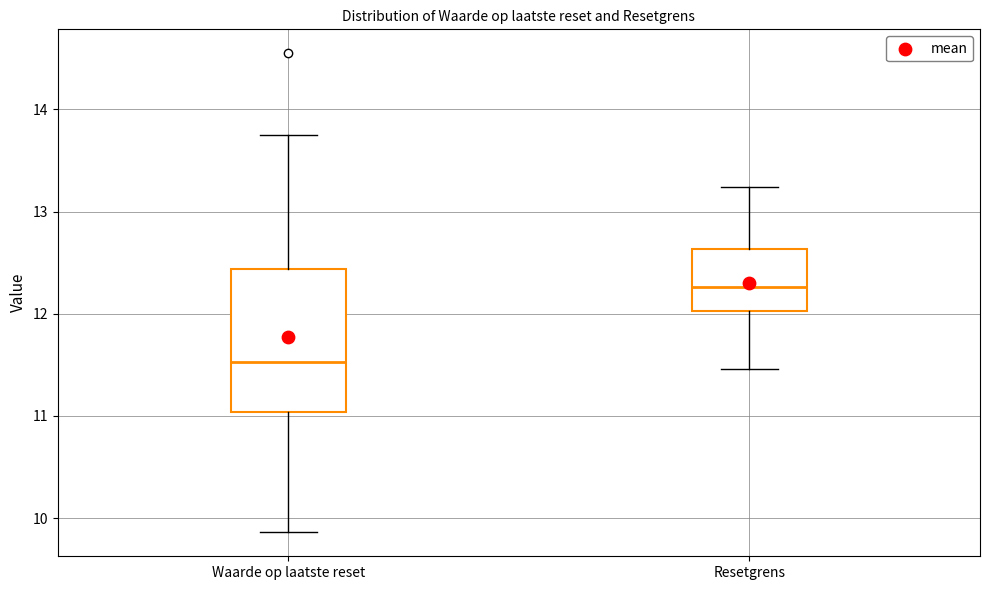

Reading left to right, read every box against the y-axis: the position of its median line, the range the box covers, and the ends of its whiskers. The values are not printed on the chart, so give them approximately, as read against the axis.

Waarde op laatste reset: median 11.5, box 11.0 to 12.4, whiskers 9.9 to 13.8
Resetgrens: median 12.3, box 12.0 to 12.6, whiskers 11.5 to 13.2